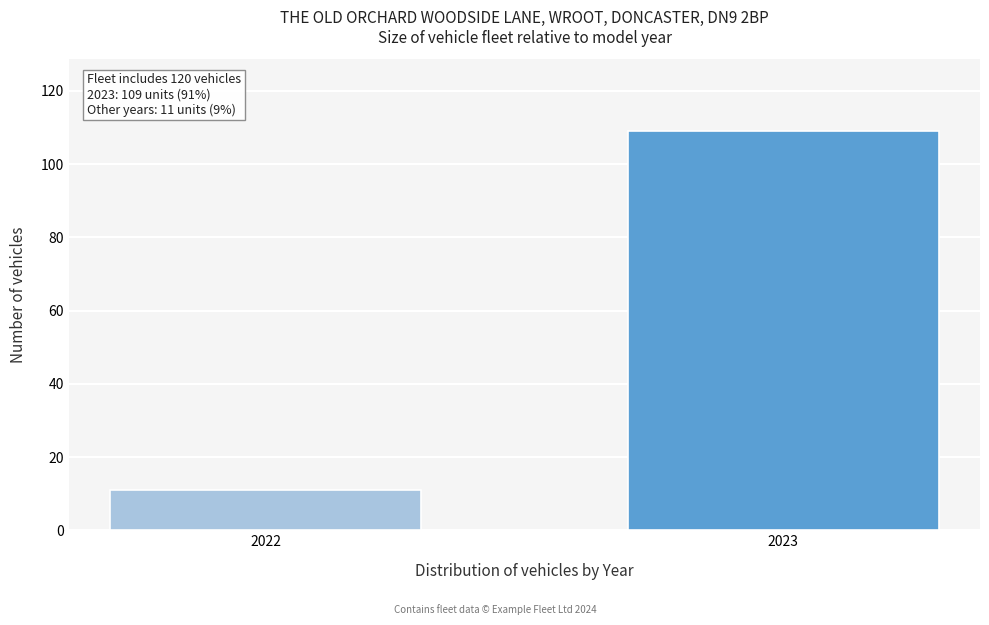

Reading left to right, what are all the values shown in this chart?

11	109